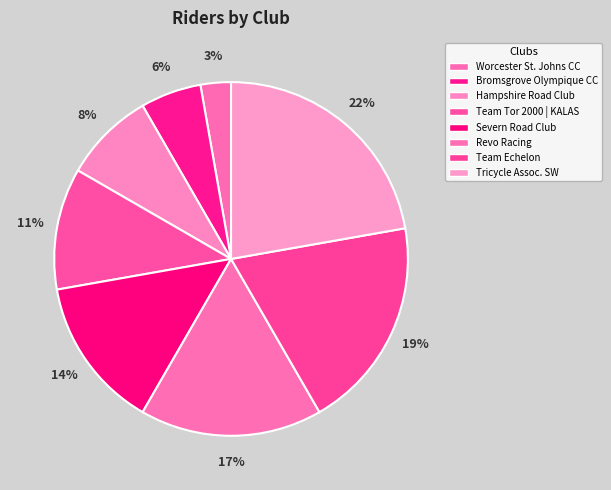

To the nearest percent, what is the difference between the Hampshire Road Club and Severn Road Club slice percentages?

6%